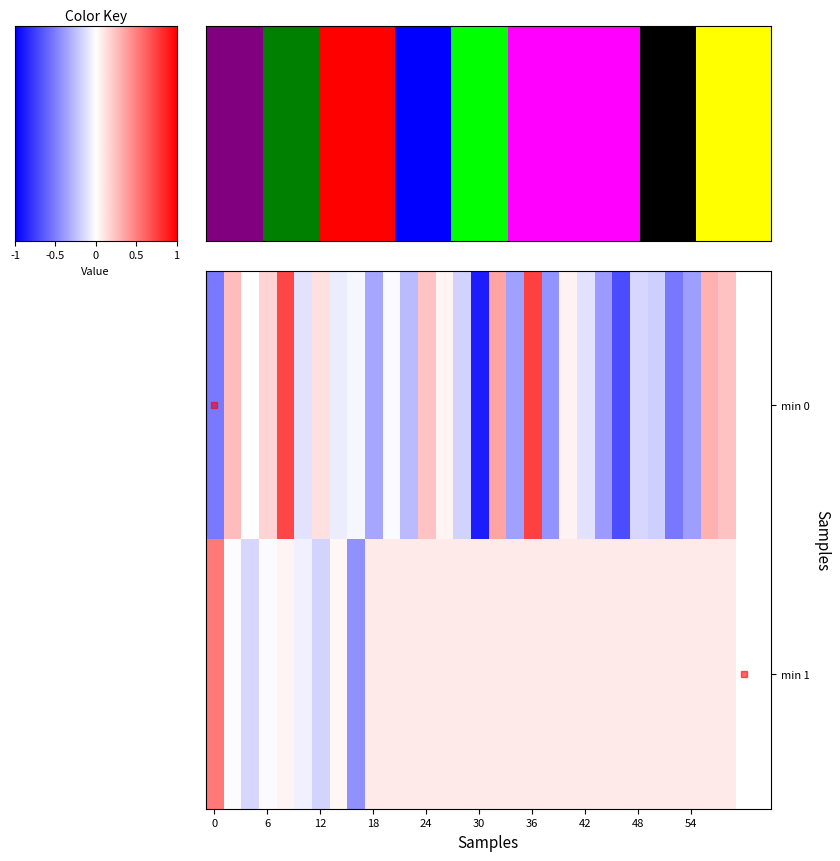

What is the minimum value shown in the chart?

-0.9